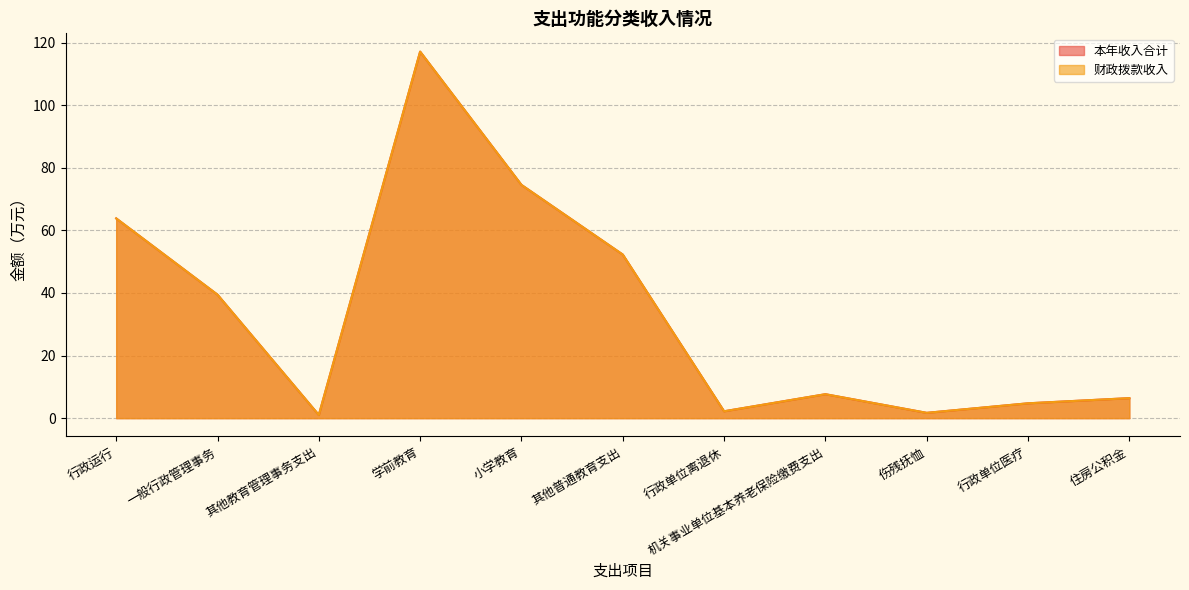

What position from the right is 学前教育?

8